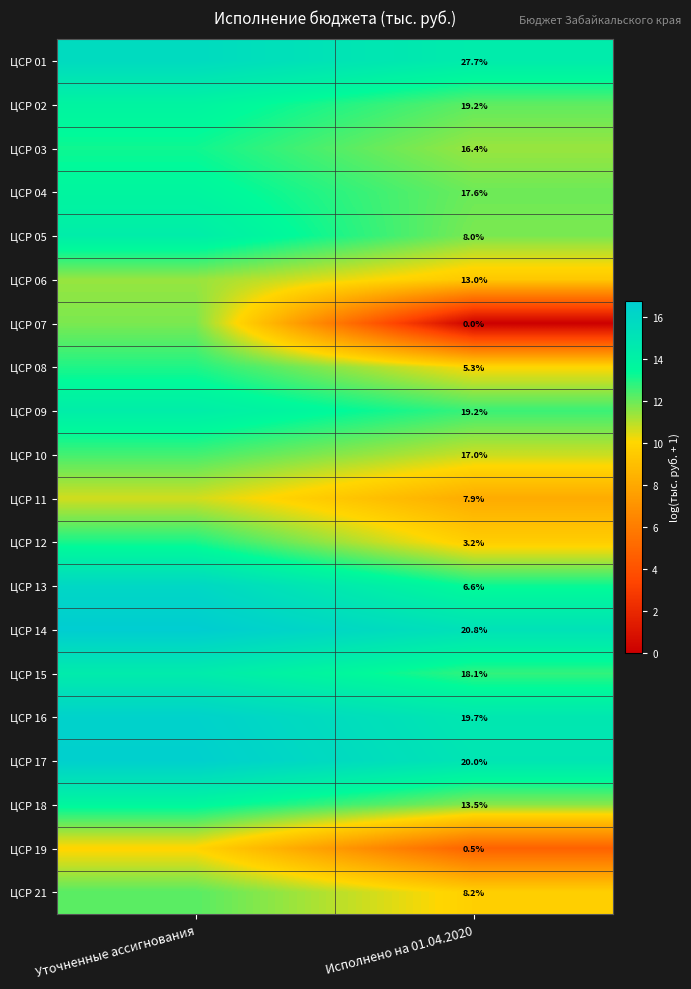

What is the total value across all series at Уточненные ассигнования?

273.4